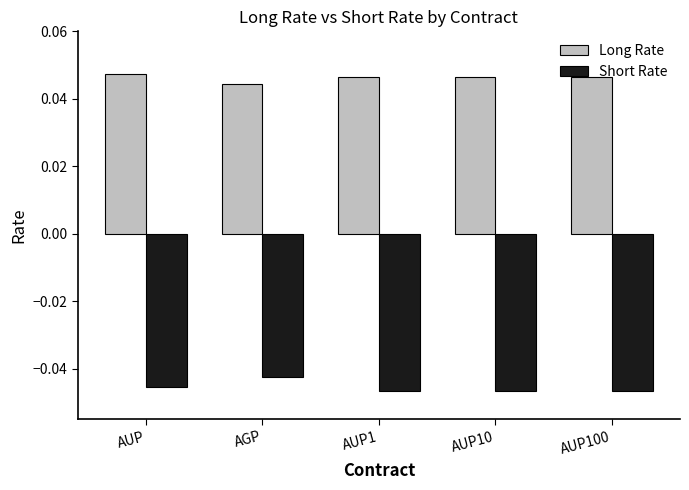

The Short Rate series shows -0.1 at AGP. True or false?

False